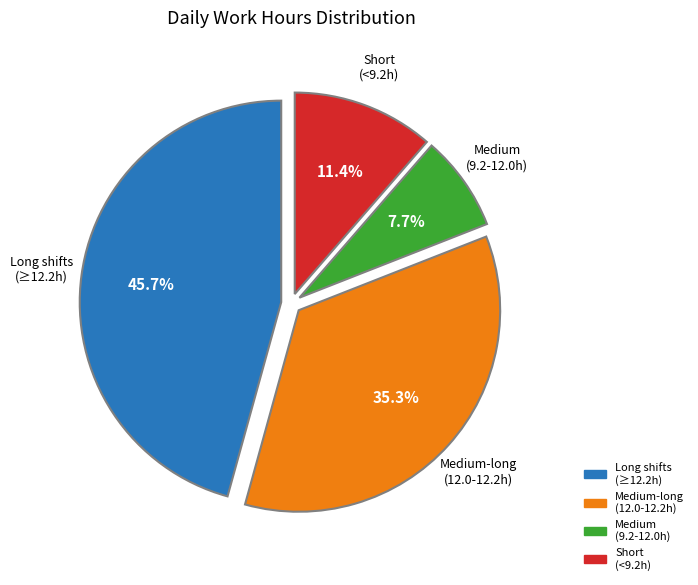

How many segments does this pie chart have?

4